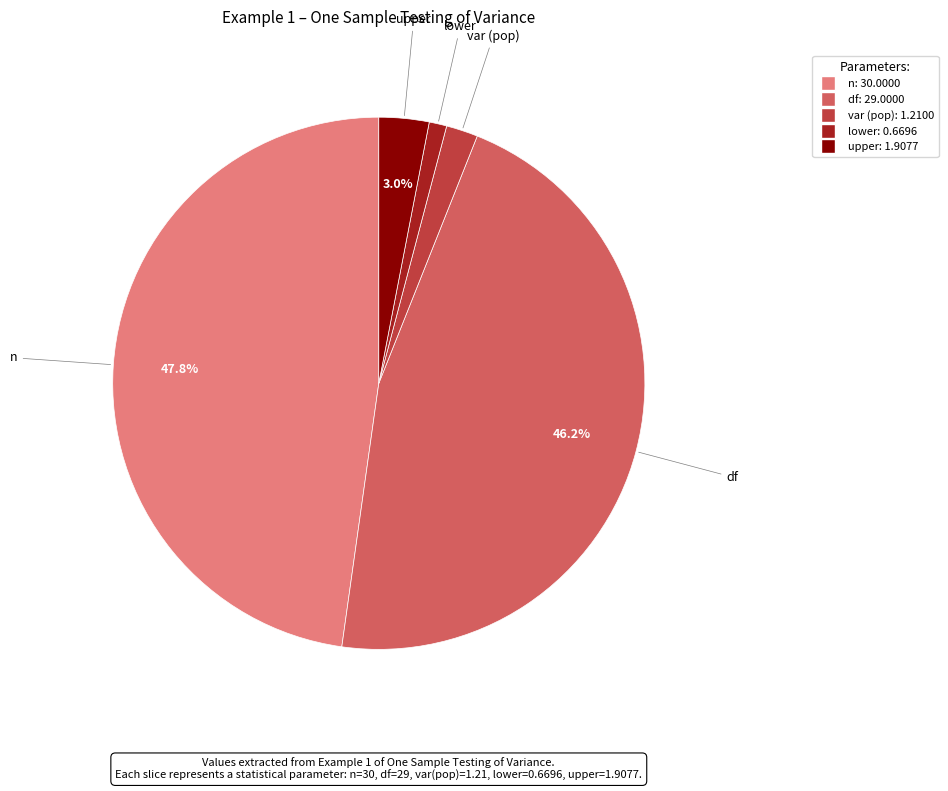

Which category has the smallest portion of the pie?

lower